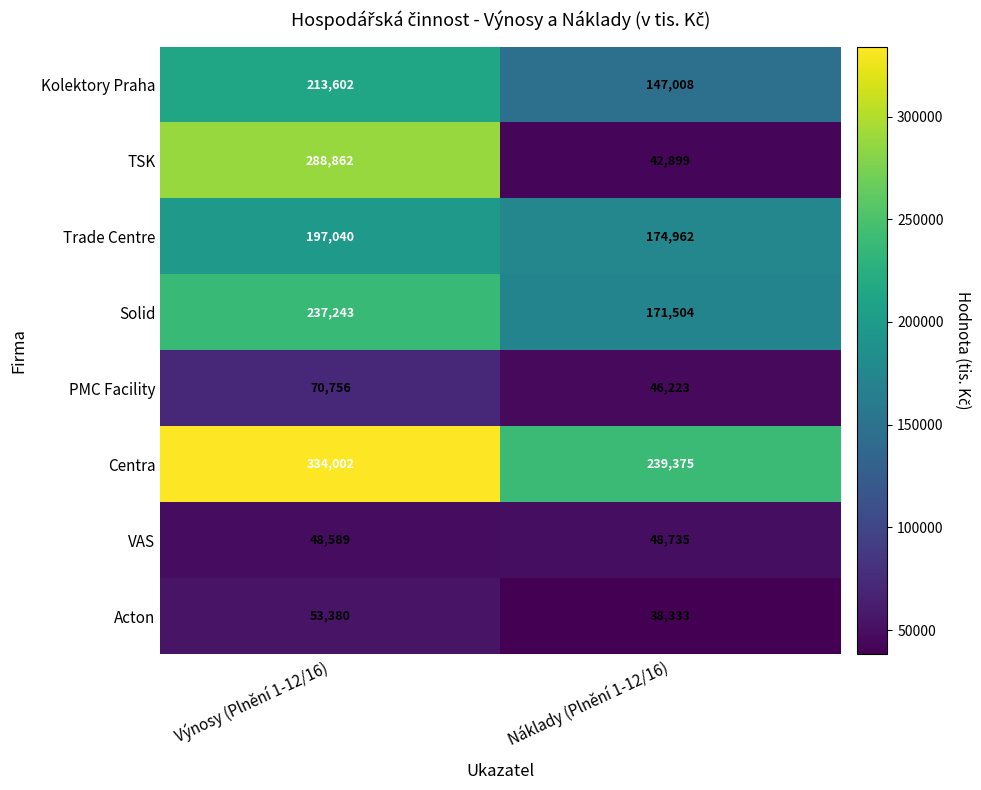

Reading left to right, extract all data points from this chart.

Kolektory Praha: Výnosy (Plnění 1-12/16)=213602	Náklady (Plnění 1-12/16)=147008
TSK: Výnosy (Plnění 1-12/16)=288862	Náklady (Plnění 1-12/16)=42899
Trade Centre: Výnosy (Plnění 1-12/16)=197040	Náklady (Plnění 1-12/16)=174962
Solid: Výnosy (Plnění 1-12/16)=237243	Náklady (Plnění 1-12/16)=171504
PMC Facility: Výnosy (Plnění 1-12/16)=70756	Náklady (Plnění 1-12/16)=46223
Centra: Výnosy (Plnění 1-12/16)=334002	Náklady (Plnění 1-12/16)=239375
VAS: Výnosy (Plnění 1-12/16)=48589	Náklady (Plnění 1-12/16)=48735
Acton: Výnosy (Plnění 1-12/16)=53380	Náklady (Plnění 1-12/16)=38333